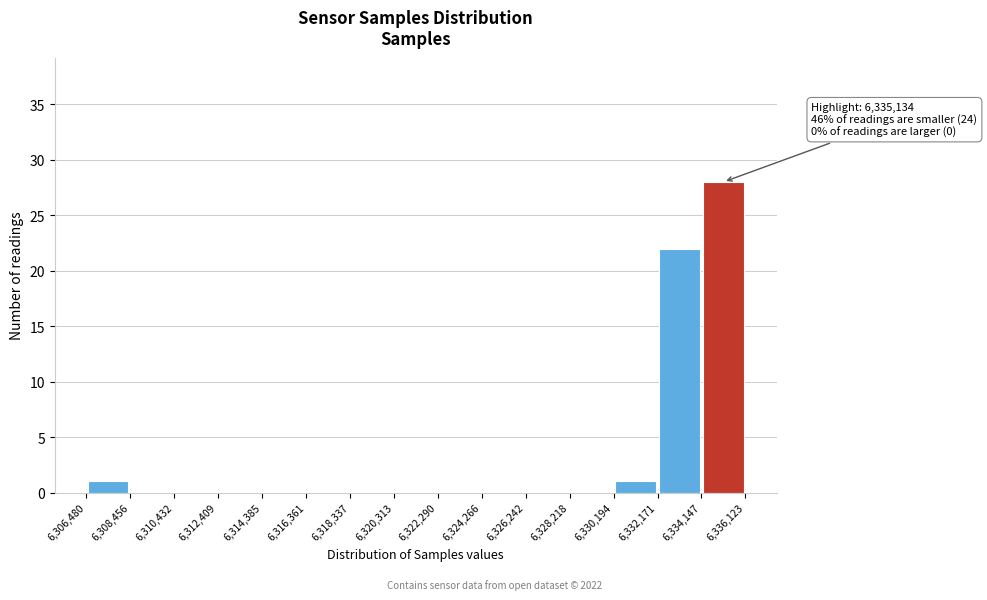

Which range on the x-axis has the tallest bar?

6,334,147 to 6,336,123